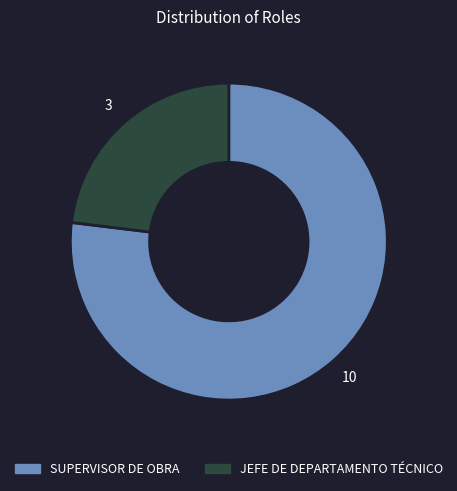

Is it true that SUPERVISOR DE OBRA is 77% of the pie?

True